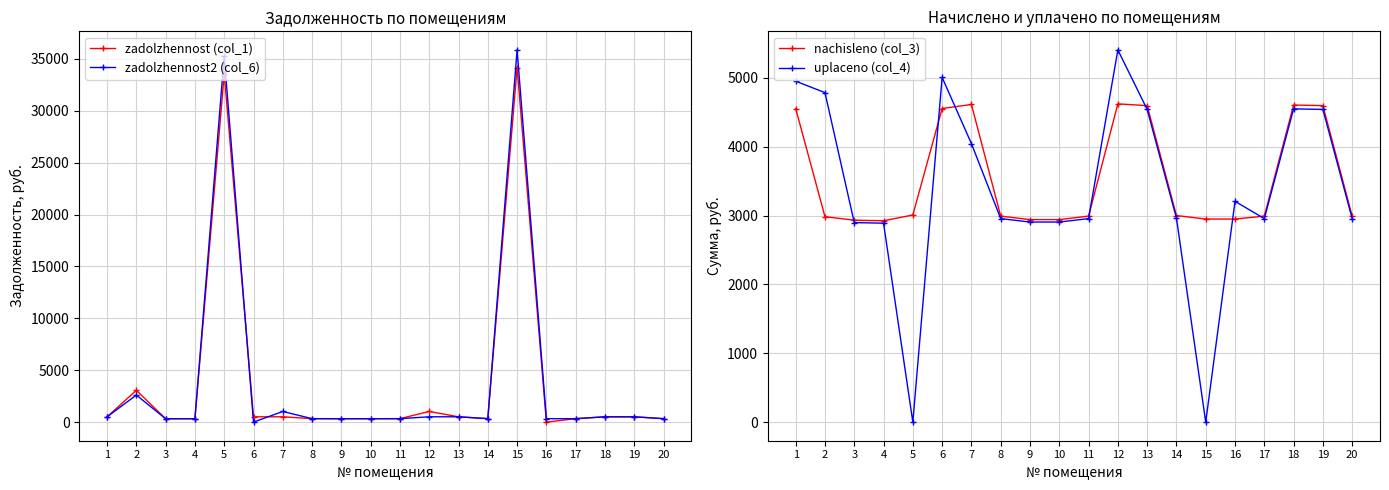

What is the difference between the highest and lowest values at 9?

2615.2